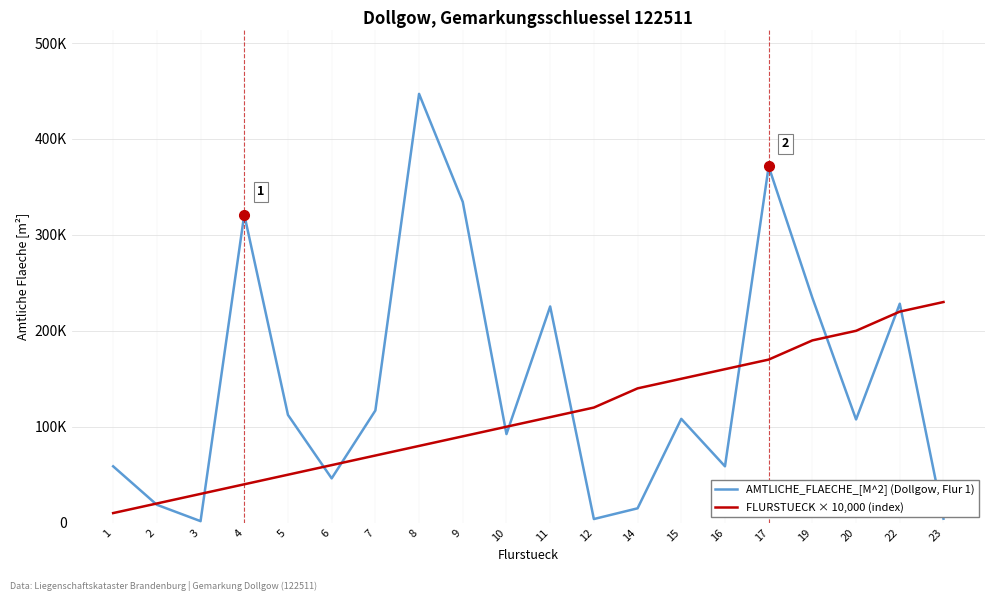

Between 5 and 11, which is larger?

11